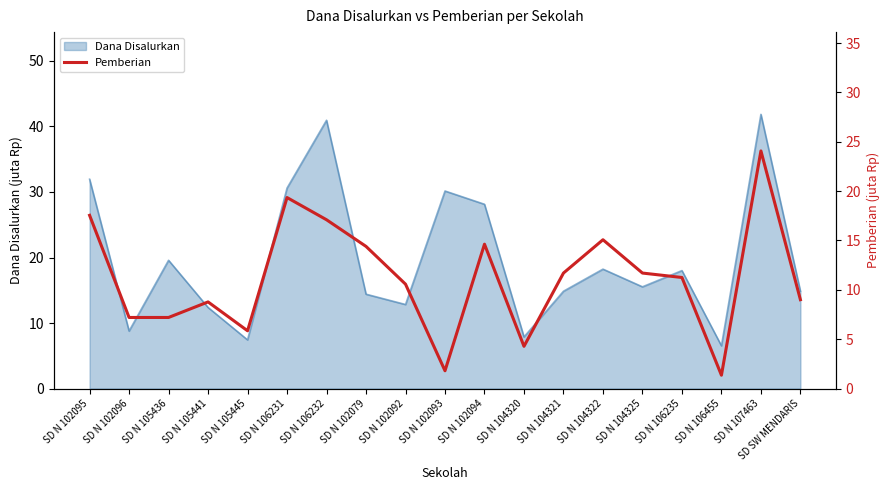

What is the highest value of the Dana Disalurkan series?

41.9